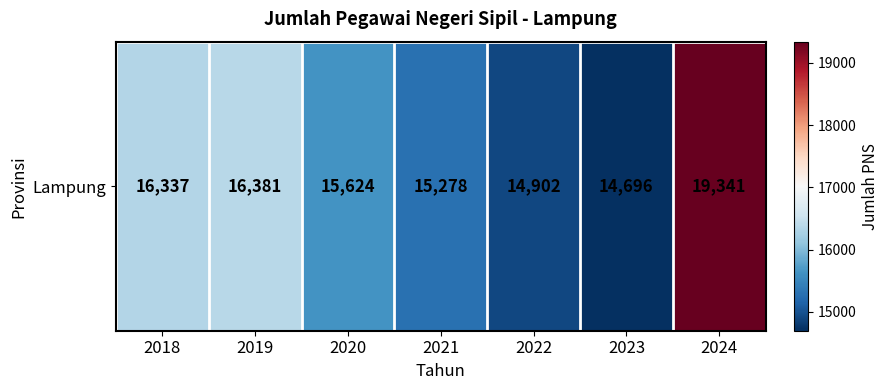

What is the minimum value shown in the chart?

14696